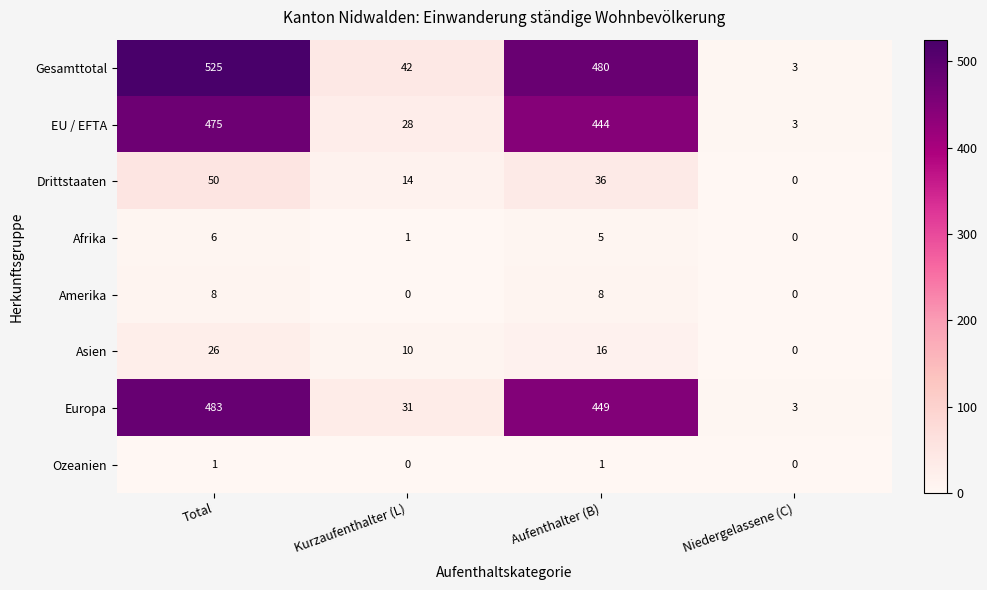

Where is Europa nearest to the value 243?

Aufenthalter (B)